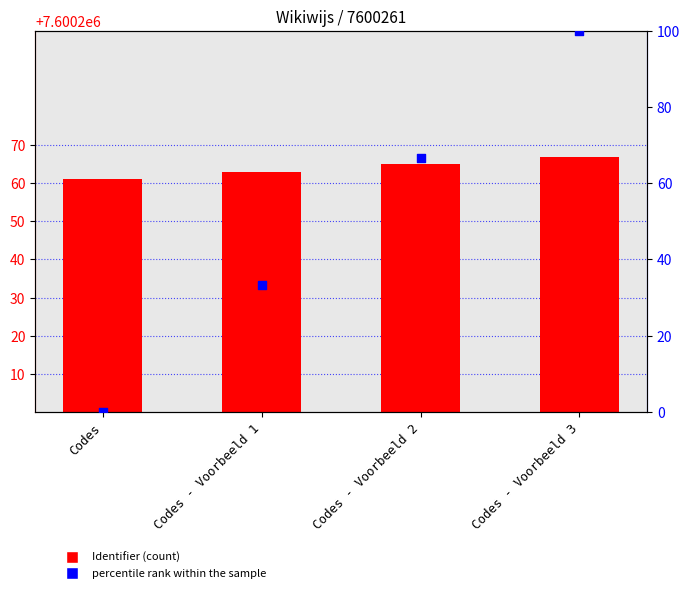

At how many categories does at least one series exceed 2001171?

4